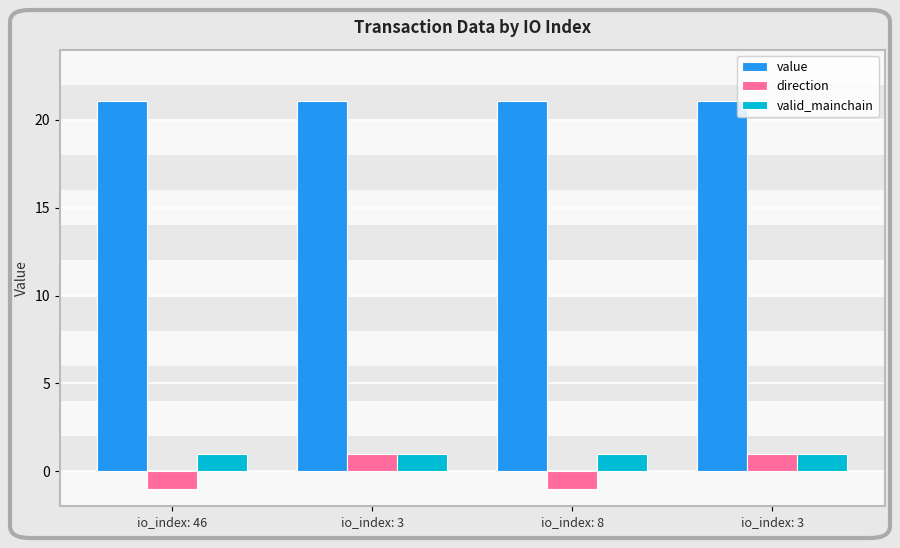

What are all the series names shown in the legend?

value, direction, valid_mainchain